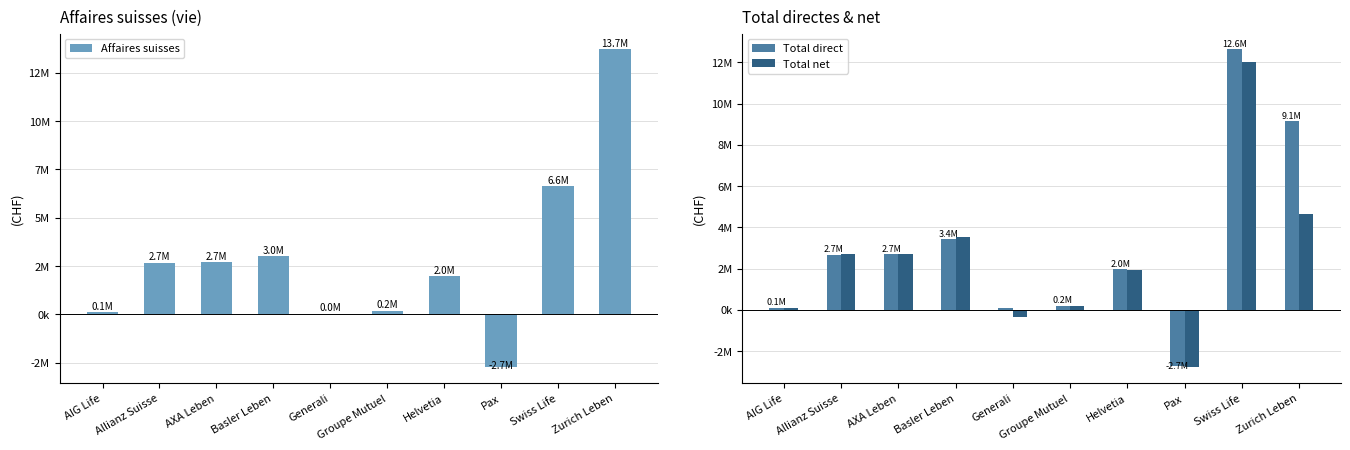

Reading left to right, extract all data points from this chart.

Affaires suisses: 109180	2675494	2695897	3019501	42903	200344	1968459	-2731410	6633893	13705712
Total direct: 109180	2675494	2695897	3427327	77964	200344	1968459	-2731410	12626154	9140800
Total net: 109180	2695928	2695897	3523292	-365647	200344	1923592	-2785160	12007779	4656045